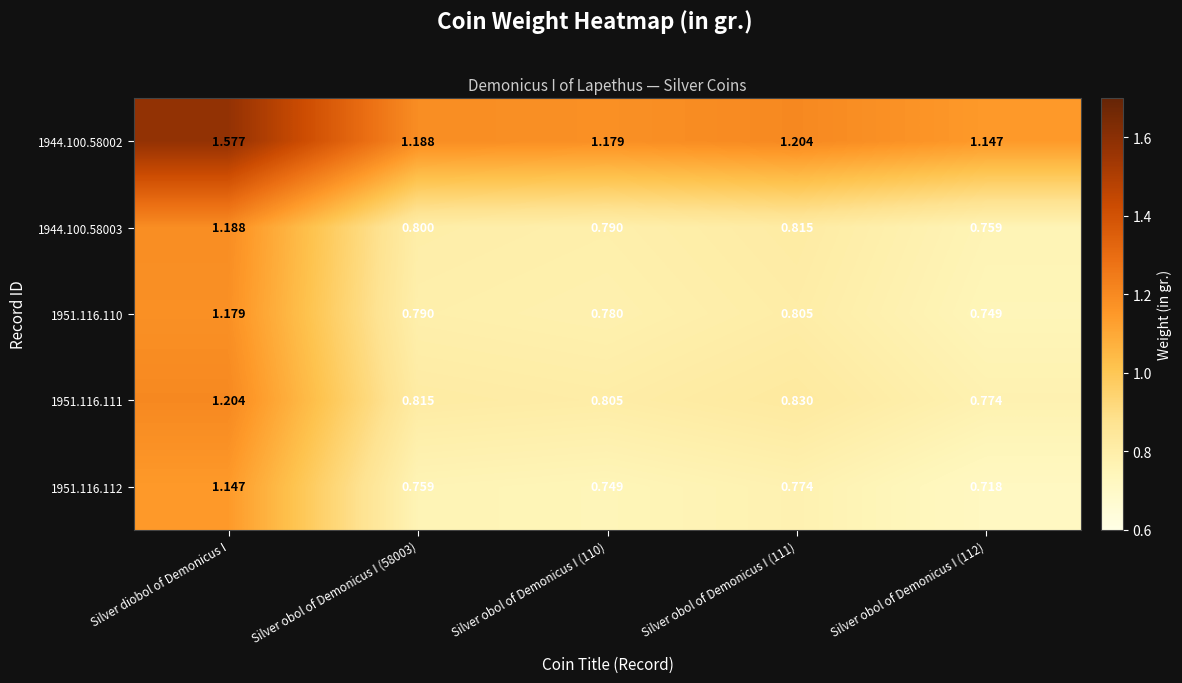

Count the number of categories in the chart.

5